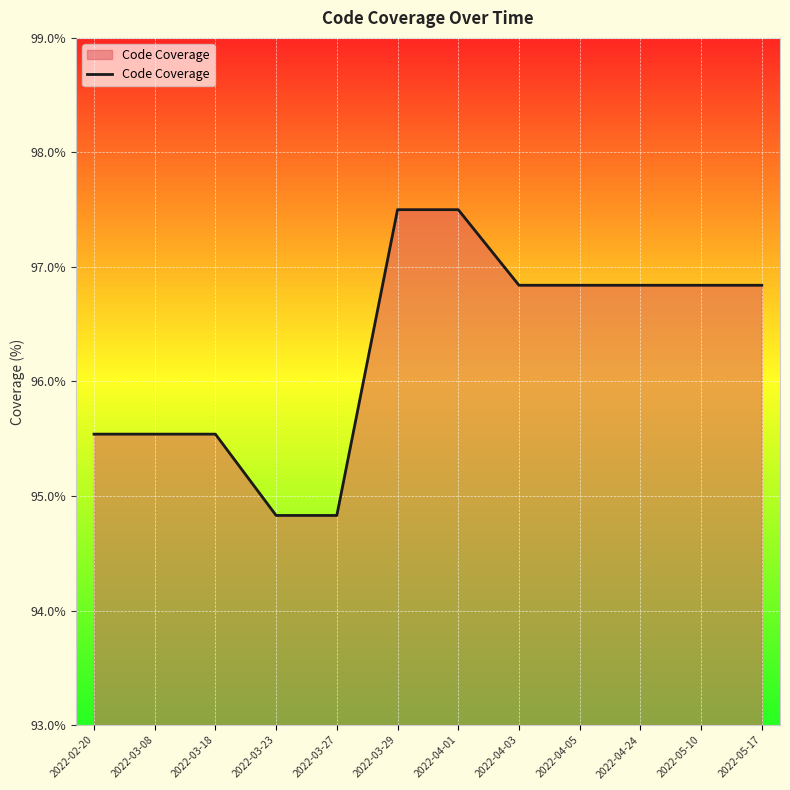

What is the smallest value displayed?

94.8